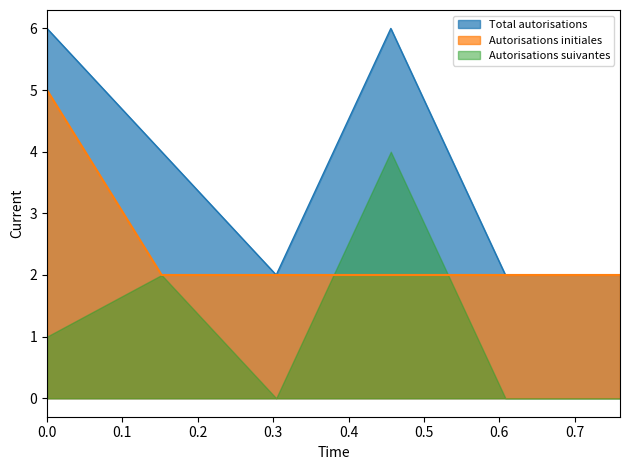

Rank the series by their maximum value, from highest to lowest.

Total autorisations, Autorisations initiales, Autorisations suivantes